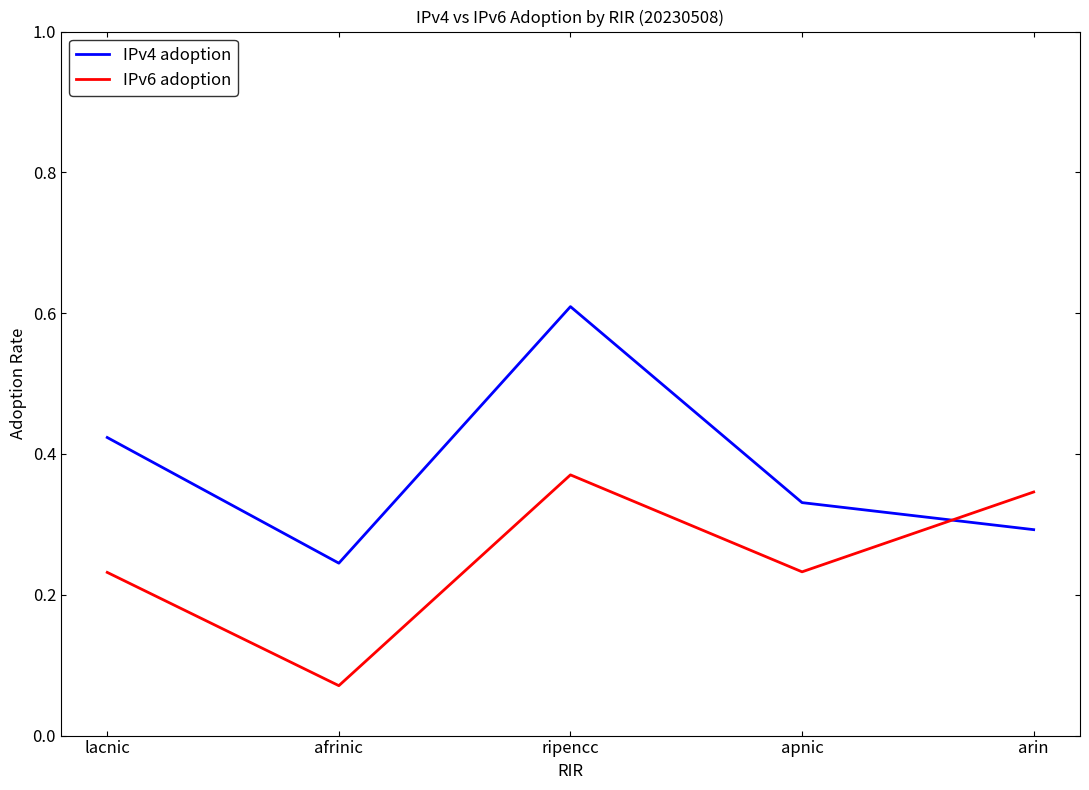

At apnic, list the series in order from largest to smallest.

IPv4 adoption, IPv6 adoption